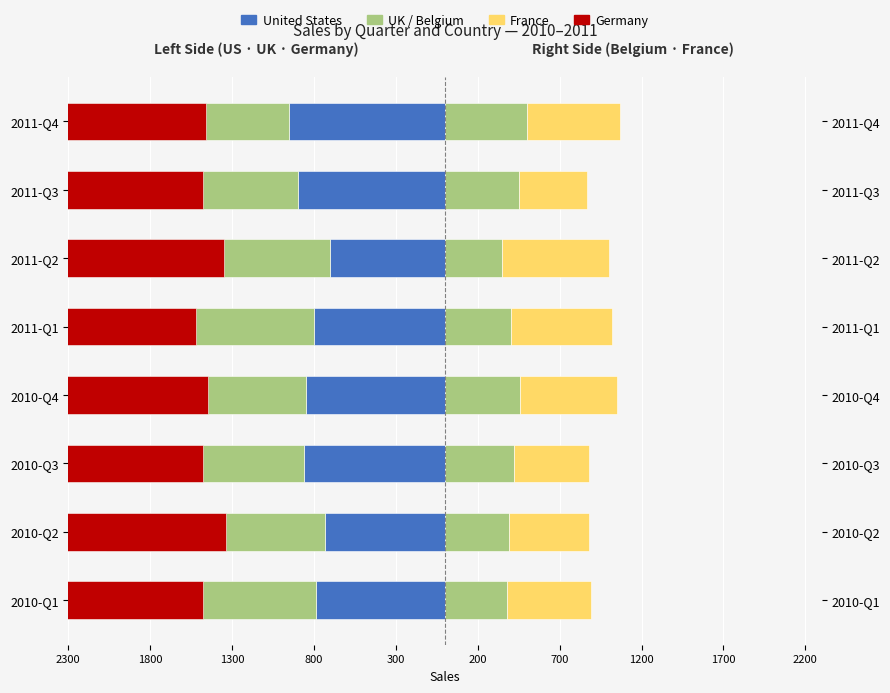

Rank the series at 2011-Q1 from highest to lowest value.

France, Belgium, United States, UK, Germany